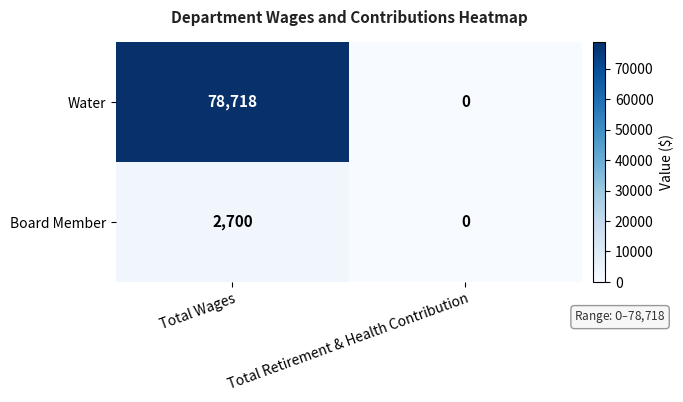

What value does the Water series have at Total Wages, to the nearest 10?

78720